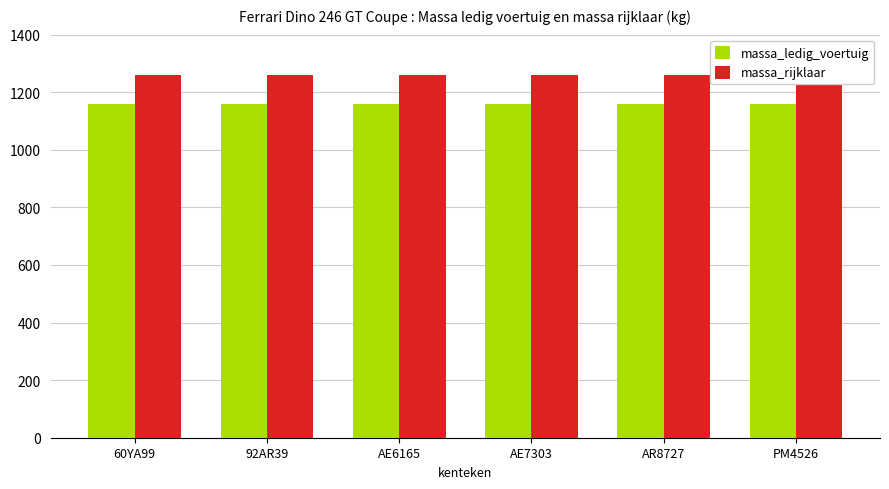

Is it true that massa_ledig_voertuig equals 1859 at AR8727?

False